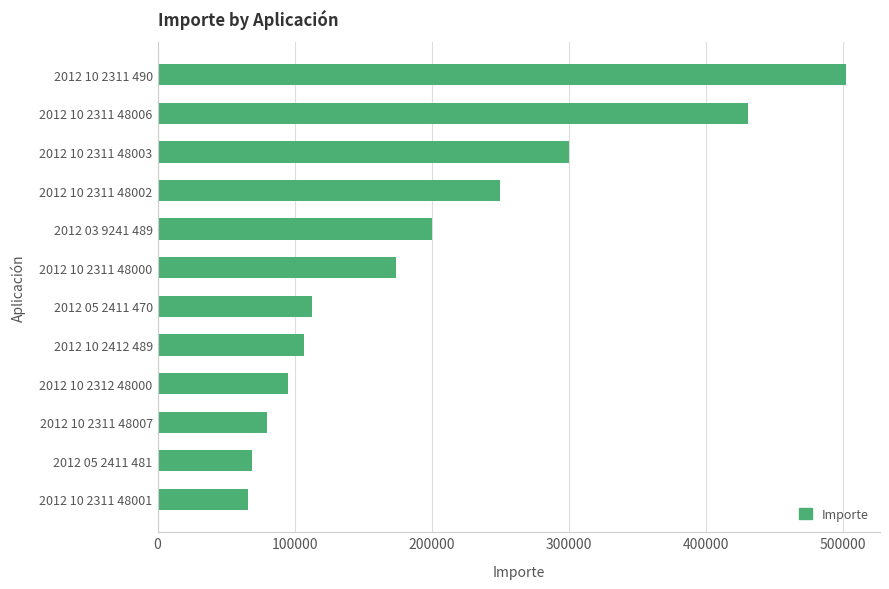

Does the chart contain stacked bars?

No